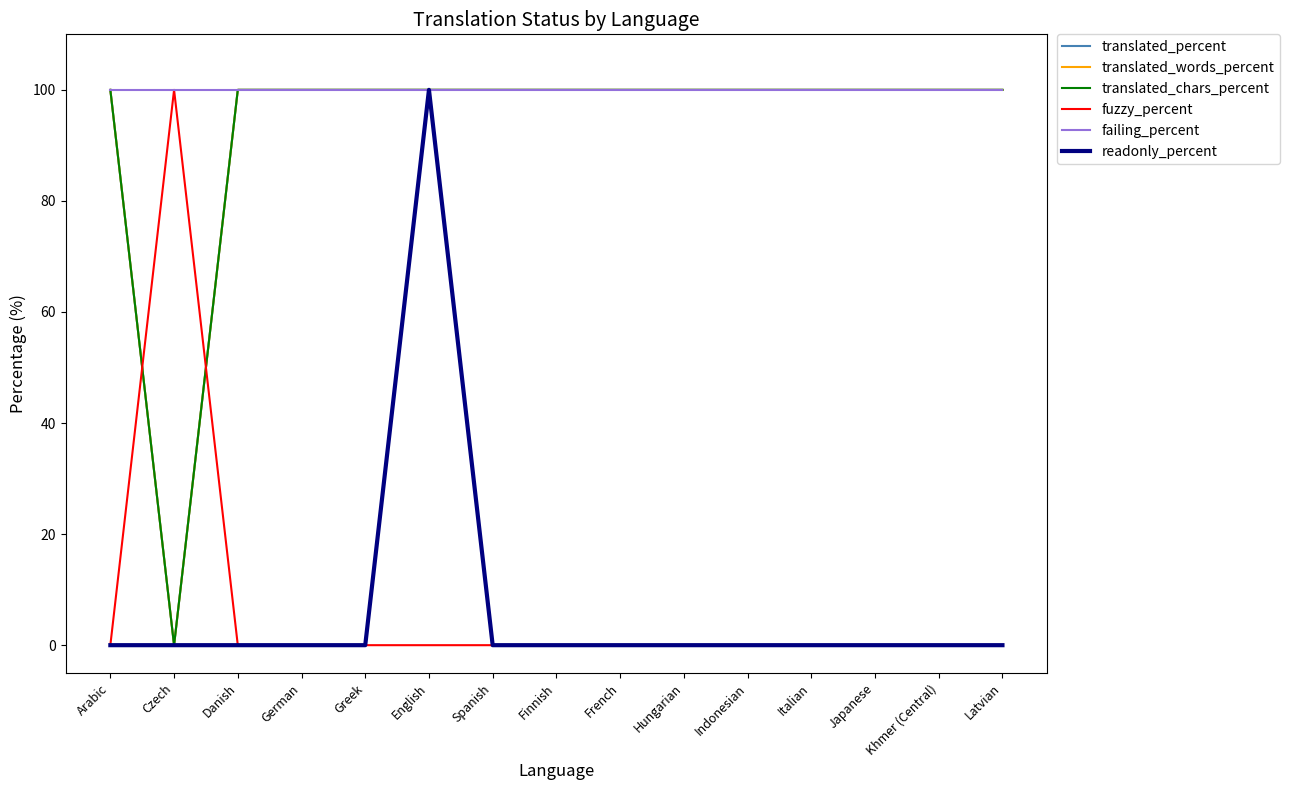

True or false: fuzzy_percent and failing_percent intersect in this chart.

False